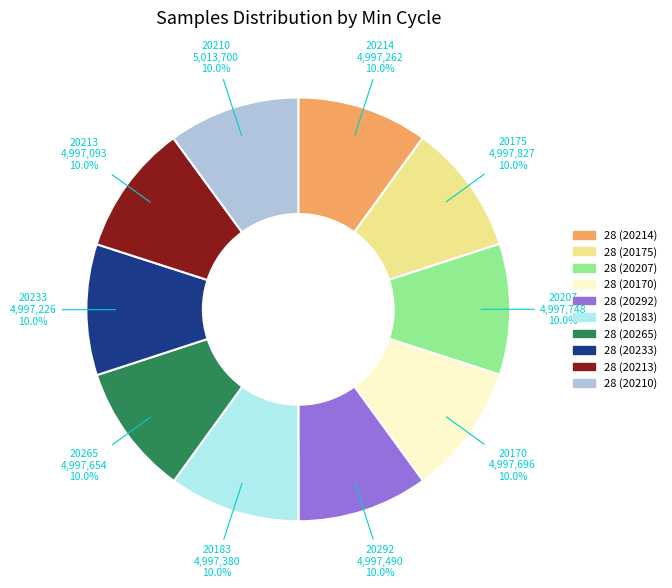

Is there a majority slice in this chart?

No